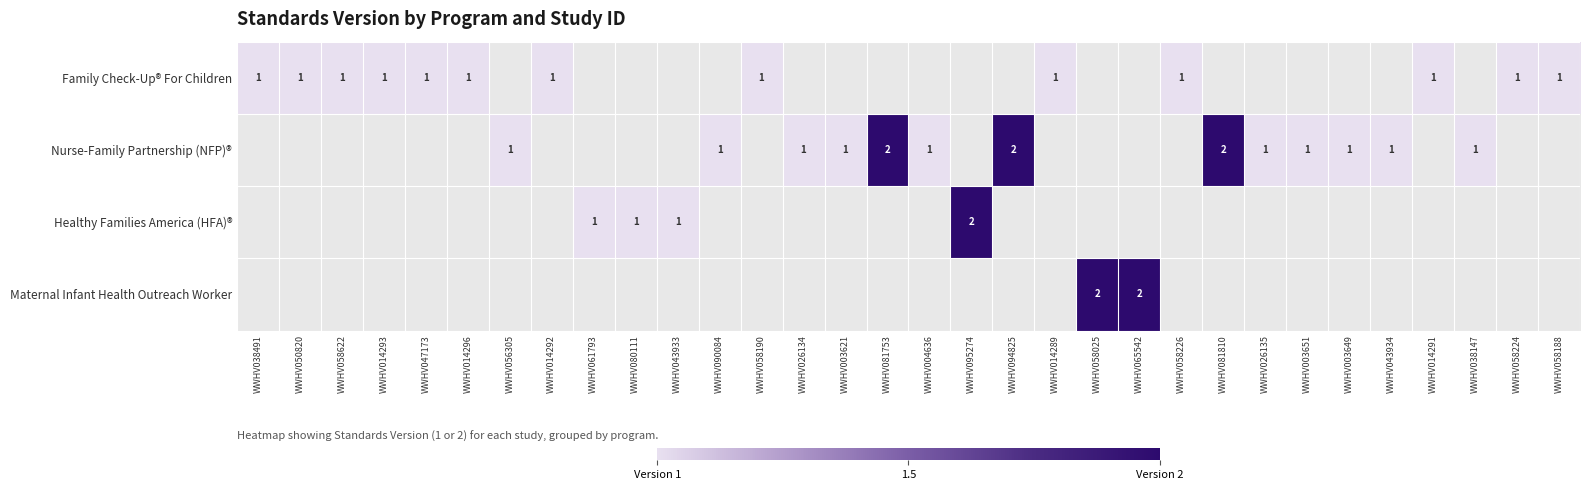

How many distinct data groups are displayed?

4